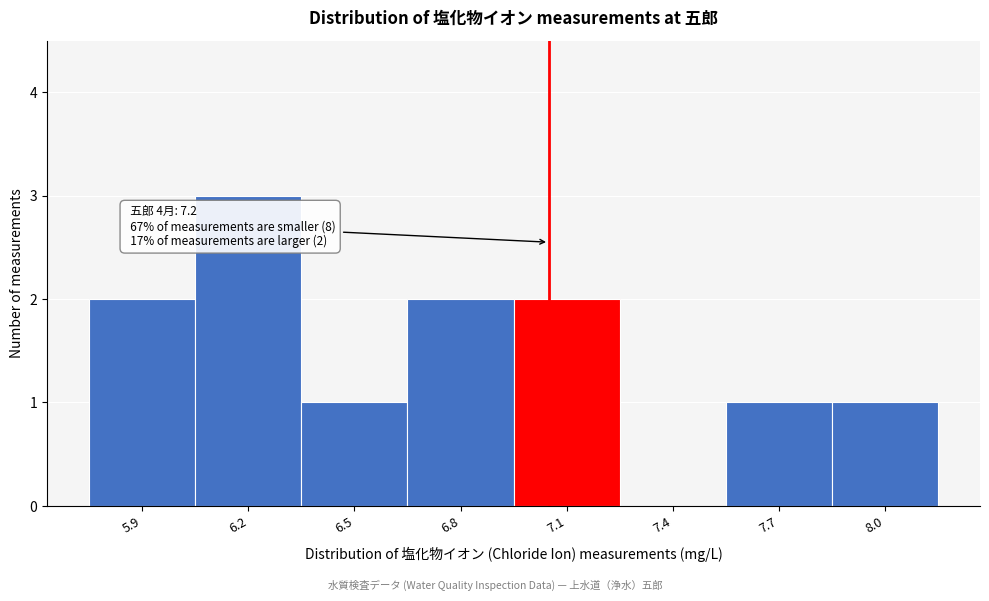

Reading right to left, extract all data points from this chart.

8.0=1	7.7=1	7.4=0	7.1=2	6.8=2	6.5=1	6.2=3	5.9=2